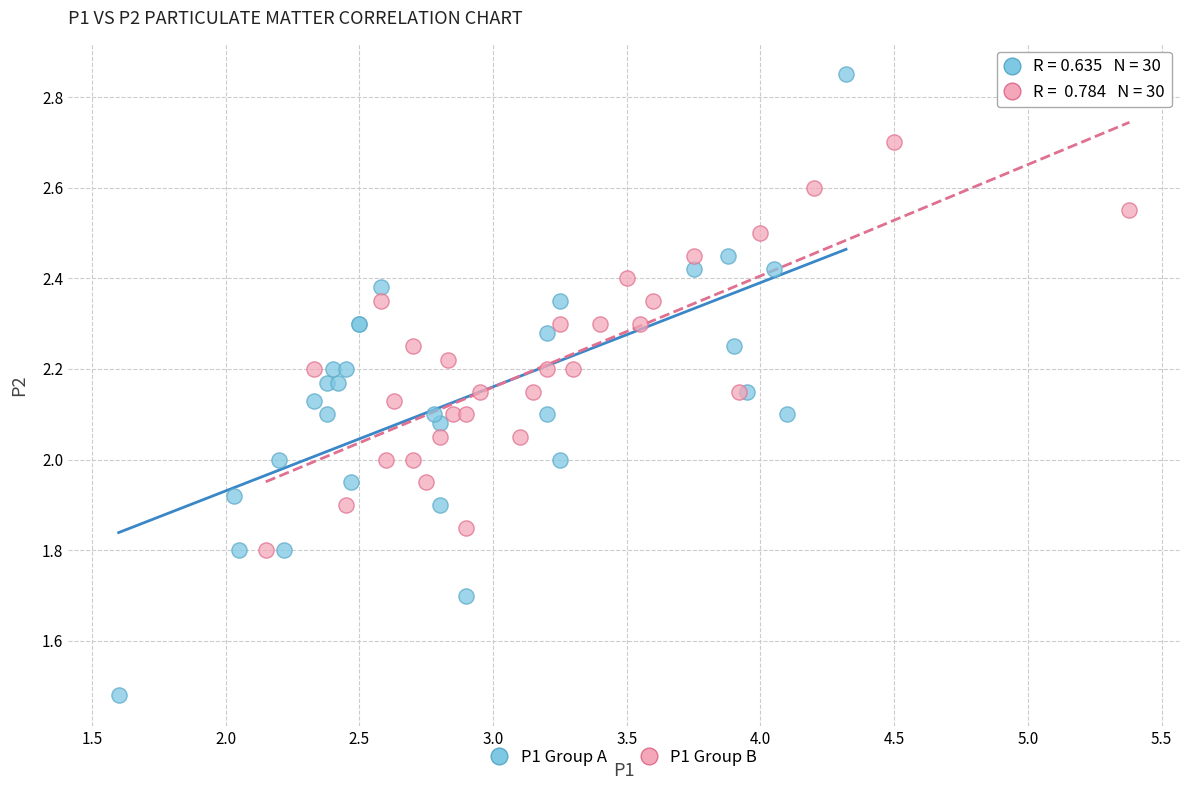

Which series contains the lowest Y value?

P1 Group A